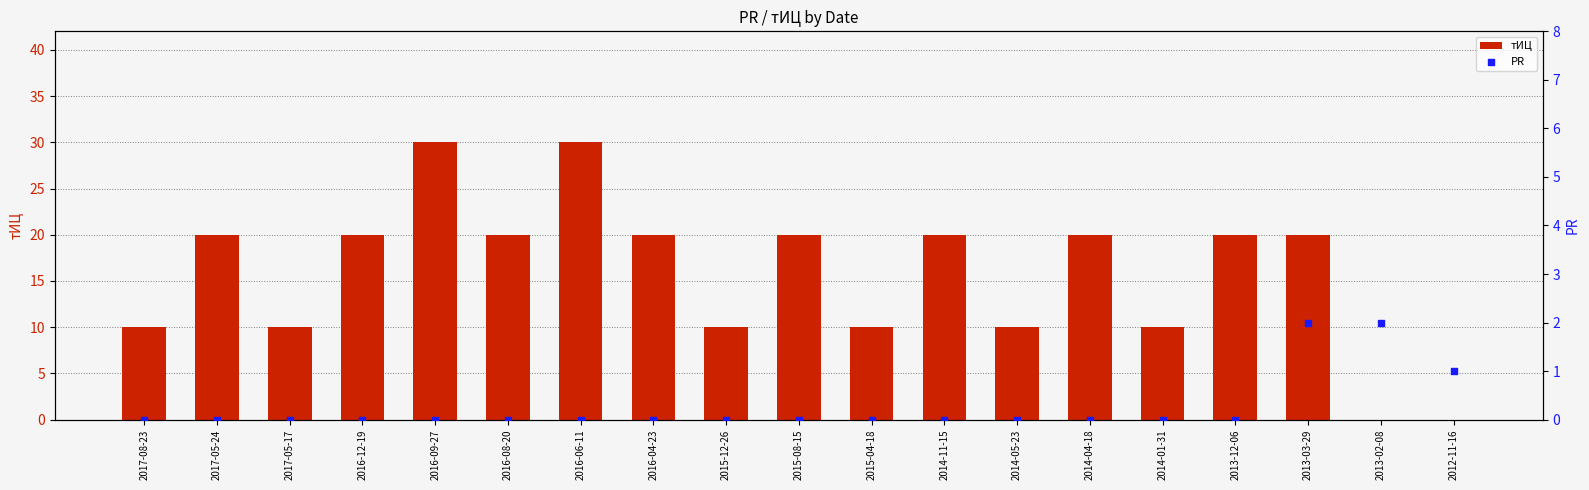

What is the total value across all series at 2013-12-06?

20